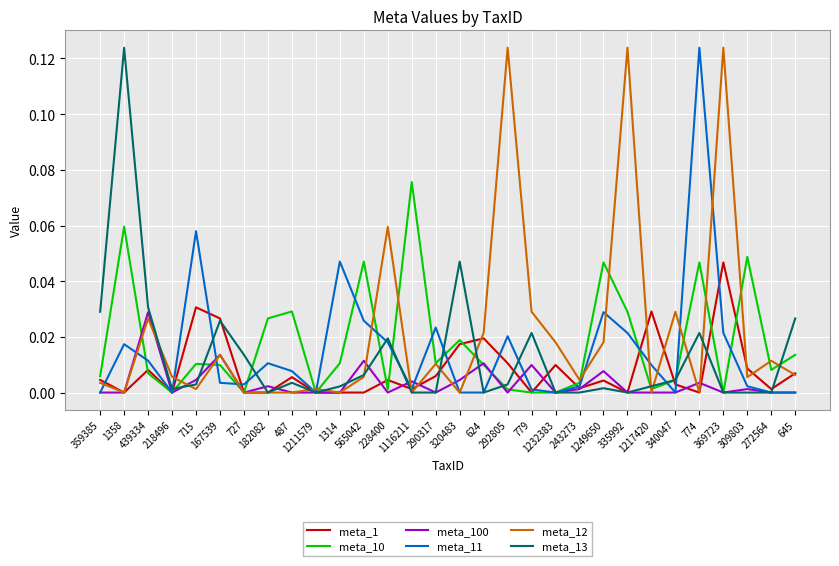

How many lines are shown in the chart?

6